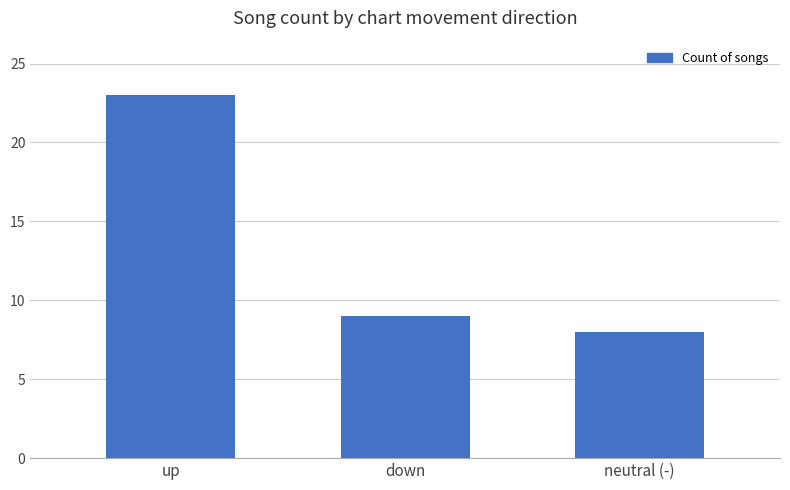

Reading left to right, what are all the values shown in this chart?

23	9	8